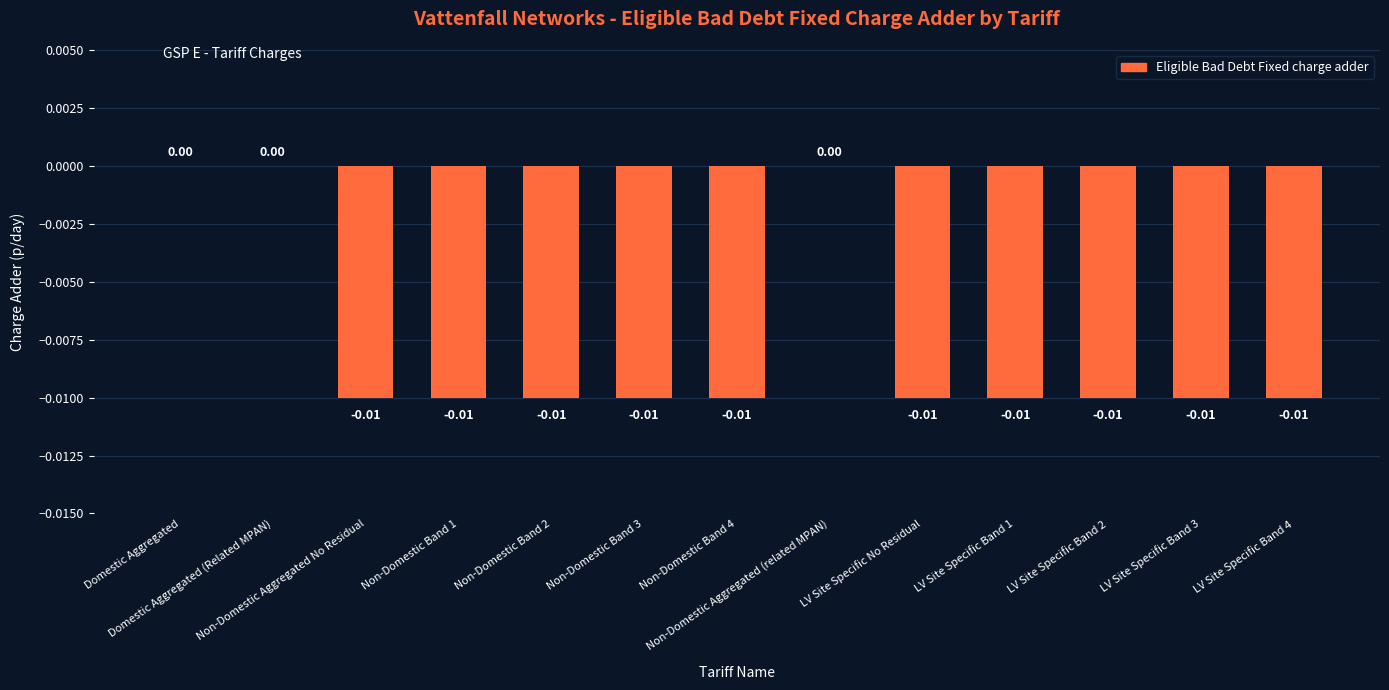

The value at LV Site Specific Band 1 is -0.0. True or false?

True